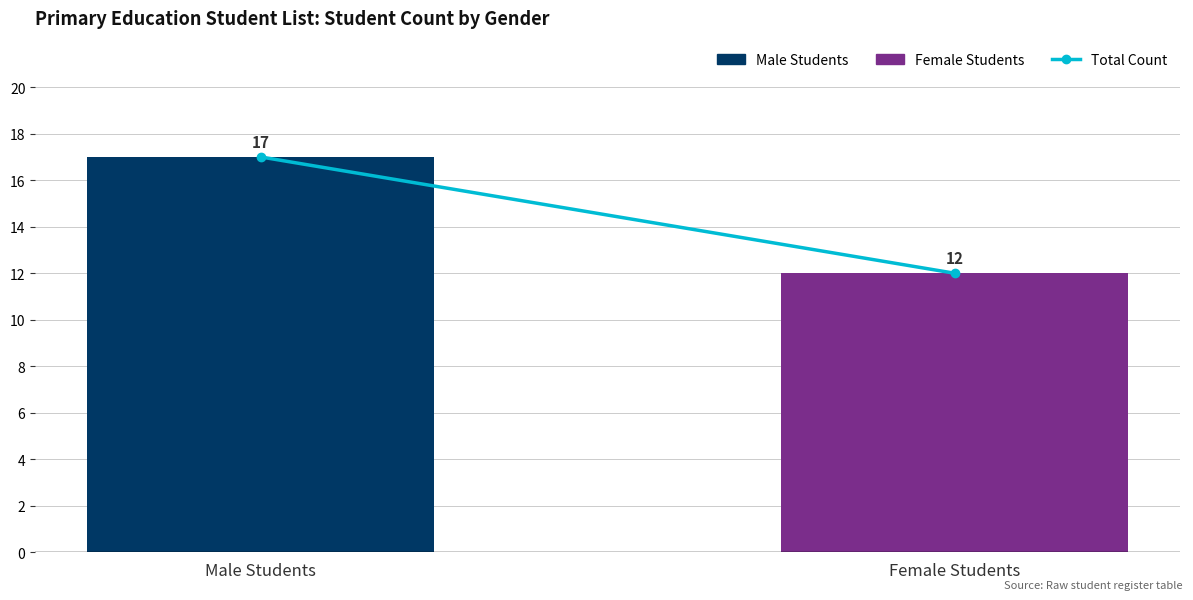

How many groups of bars are there?

1